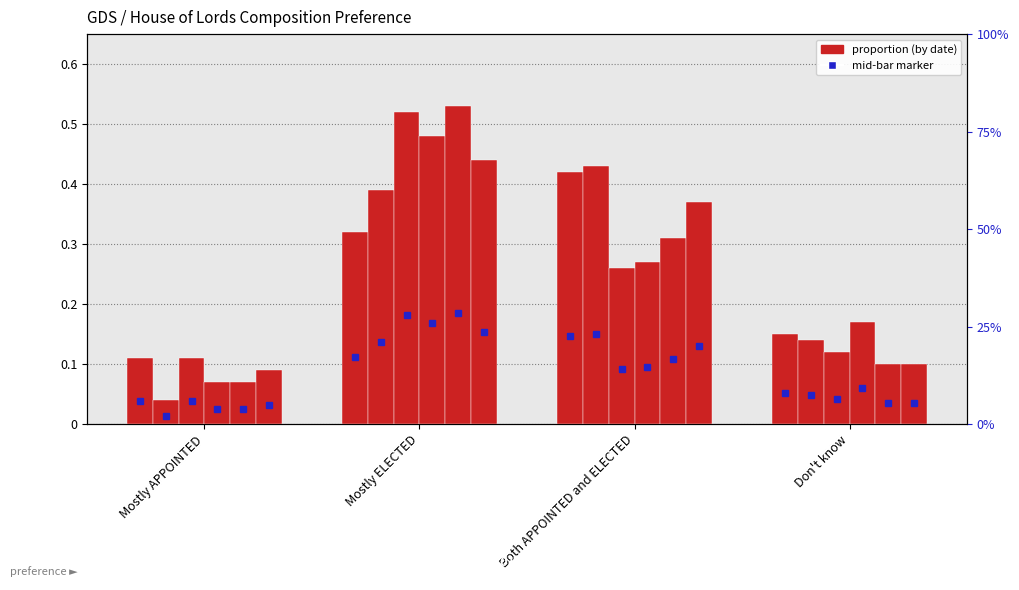

True or false: 2022-08-29 has a value of 0.5 at Both APPOINTED and ELECTED.

False